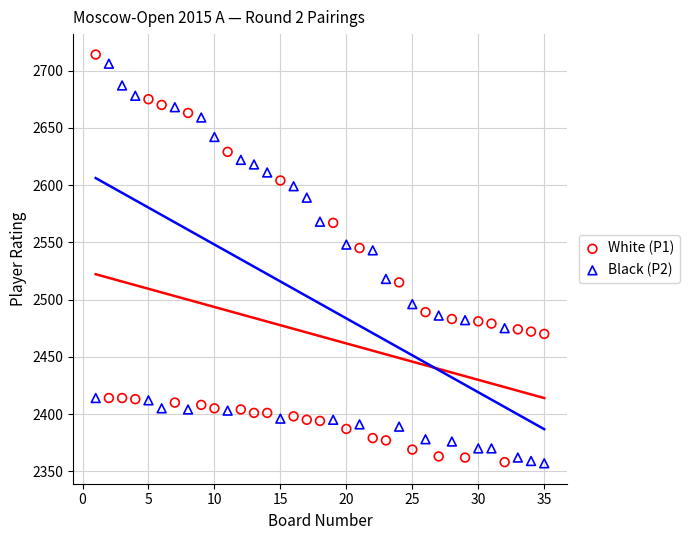

Across all data points, what is the range of Y values (max minus min)?

357